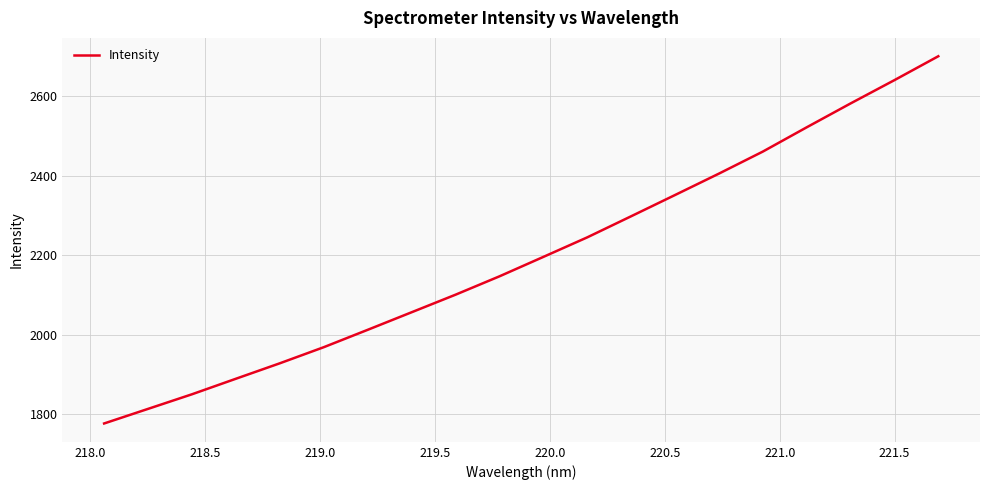

What is the smallest value displayed?

1777.2